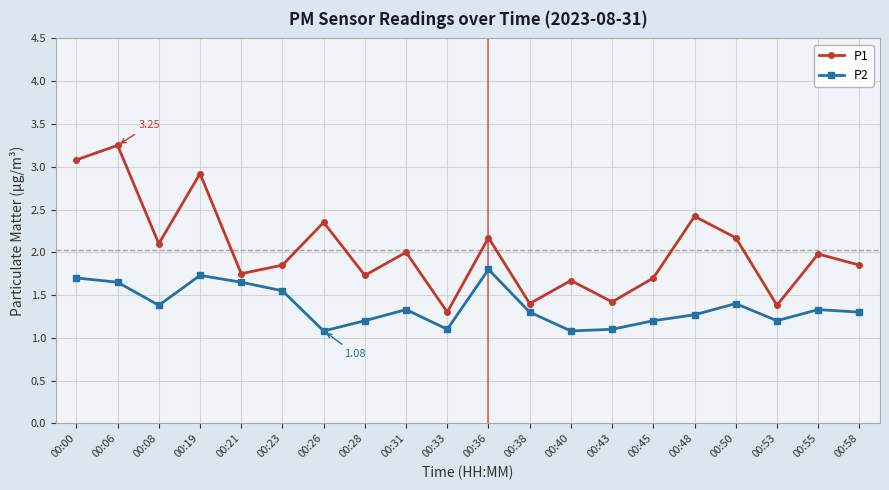

List the series in order of their overall mean, highest first.

P1, P2